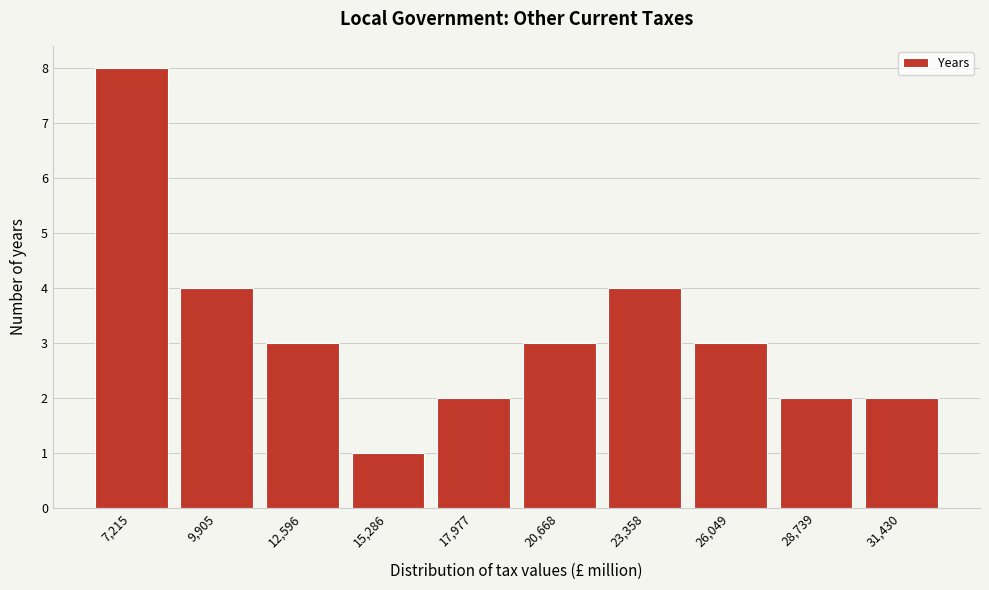

Reading left to right, list all the values displayed in this chart.

8	4	3	1	2	3	4	3	2	2